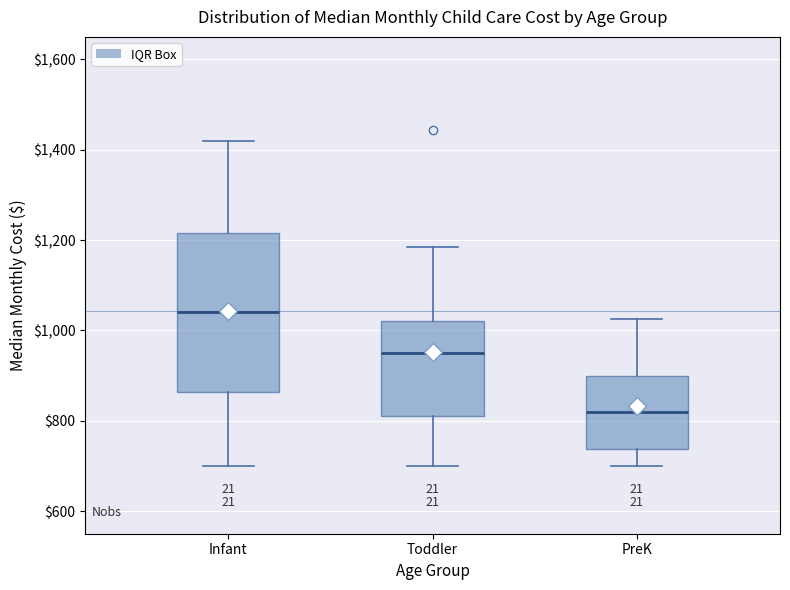

Which box is the tallest, from its lower edge to its upper edge?

Infant